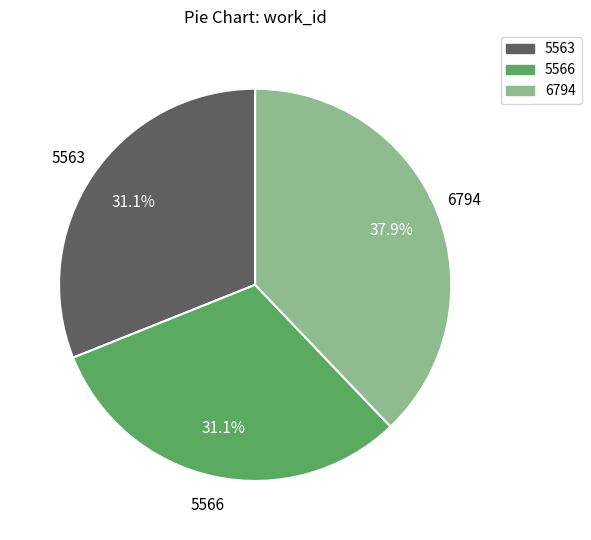

True or false: 6794 accounts for 50% of the total.

False